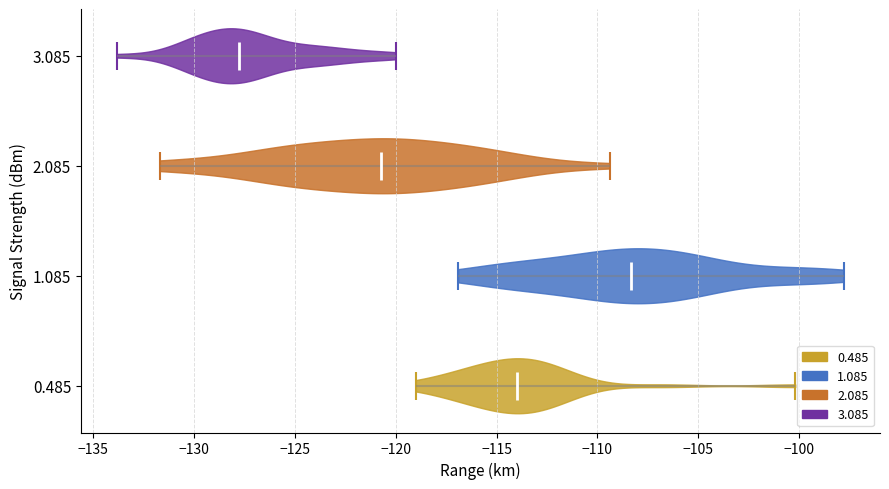

Which violin has the furthest to the left median line?

3.085